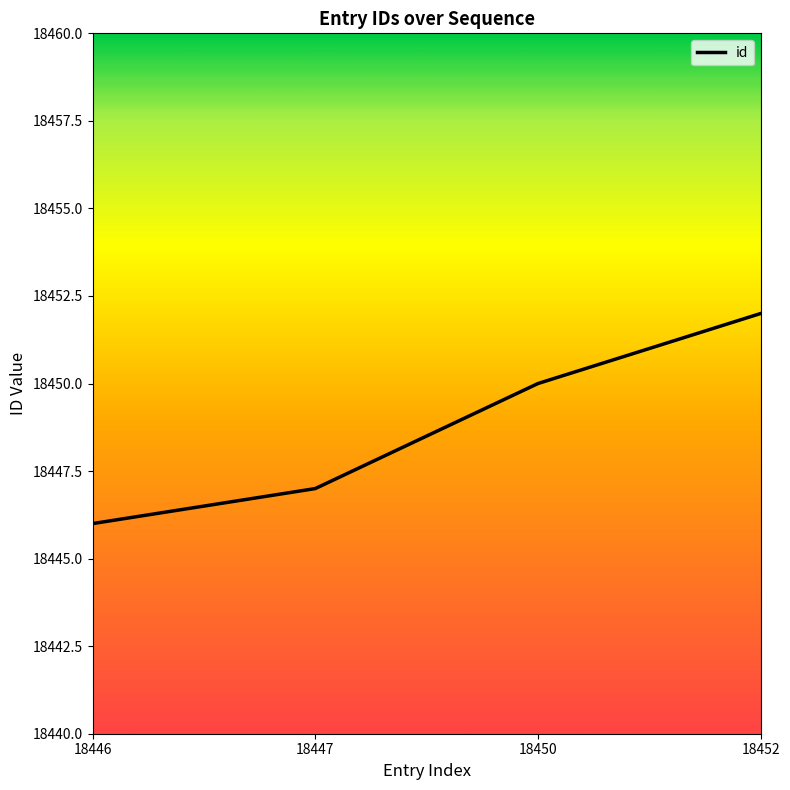

What is the sum of the values at 18447 and 18446?

36893